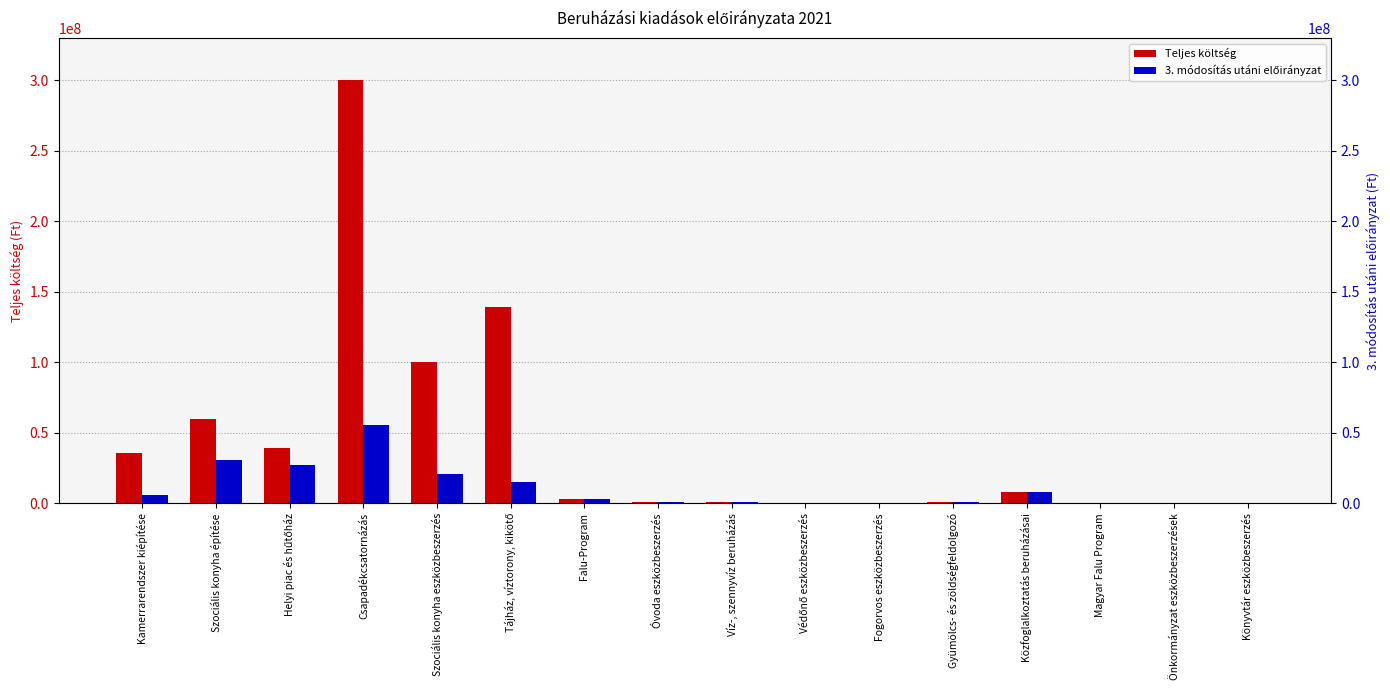

Reading left to right, transcribe all the data shown in this chart.

Teljes költség: 36000000	60000000	39346847	300000000	100000000	139479281	2996269	704850	1058333	254000	317500	657005	8061048	321600	390000	276500
3. számú módosítás utáni előirányzat: 6000000	30656905	27393947	55506152	20505687	15236700	2996269	704850	1058333	254000	317500	657005	8061048	321600	390000	276500